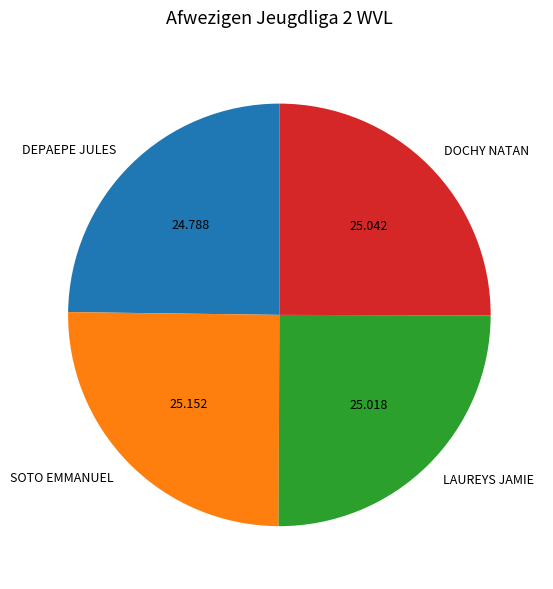

What is the ratio of the value at SOTO EMMANUEL to the value at DOCHY NATAN?

1.0